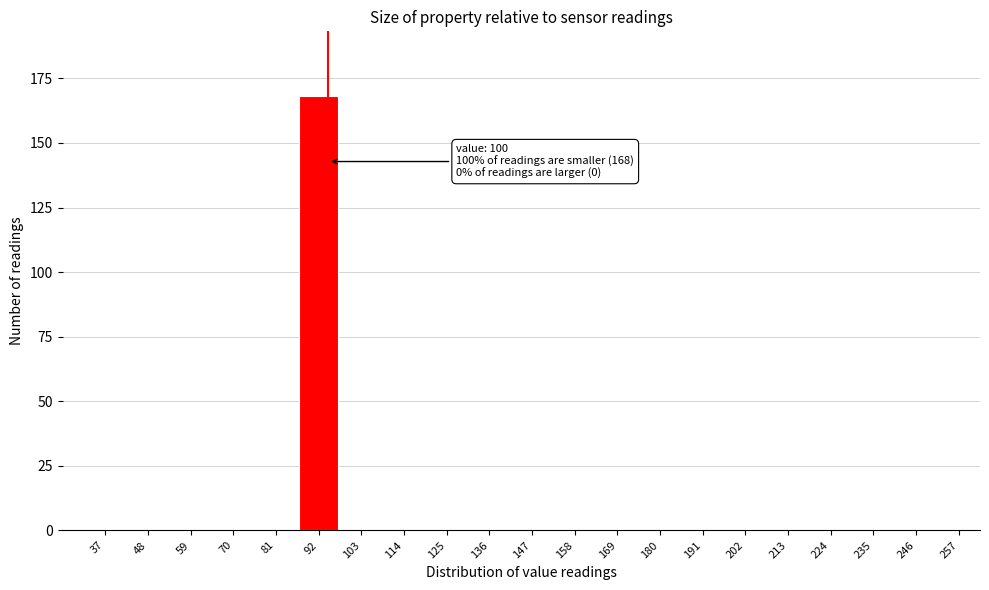

Reading left to right, list all the values displayed in this chart.

37=0	48=0	59=0	70=0	81=0	92=168	103=0	114=0	125=0	136=0	147=0	158=0	169=0	180=0	191=0	202=0	213=0	224=0	235=0	246=0	257=0